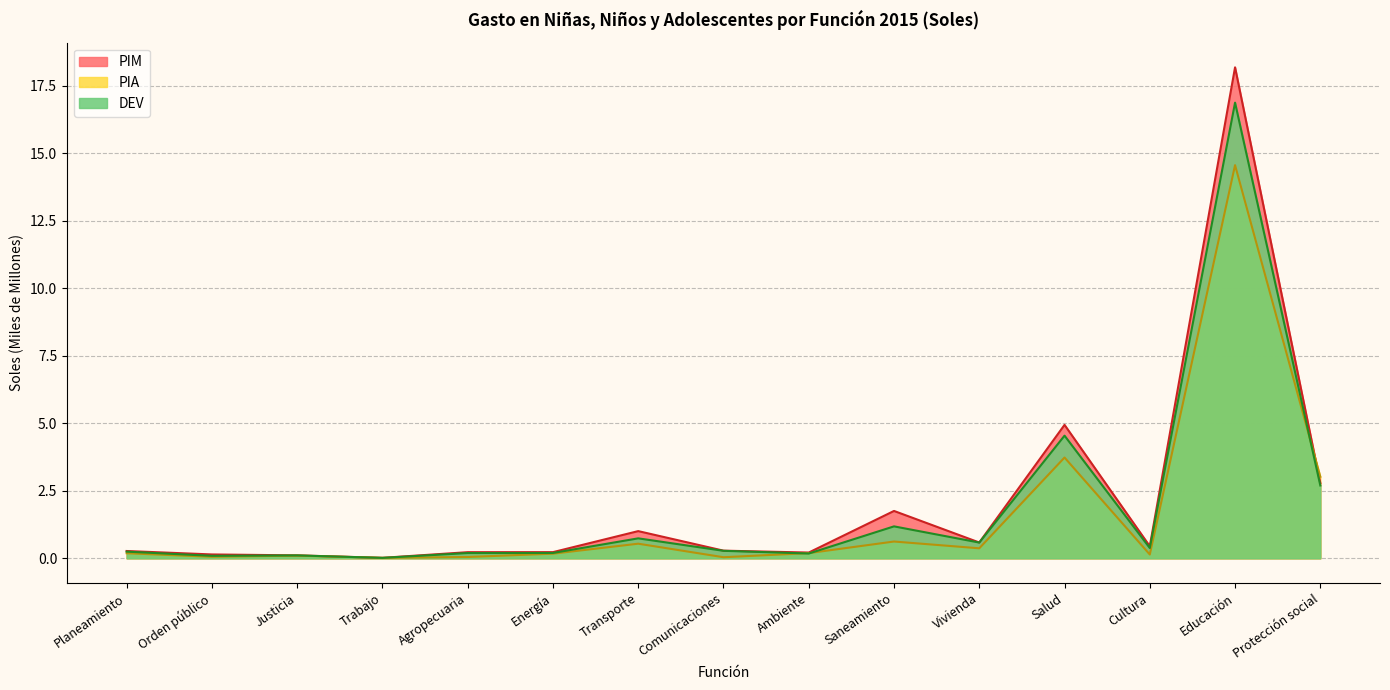

True or false: PIA and PIM cross at least once.

True